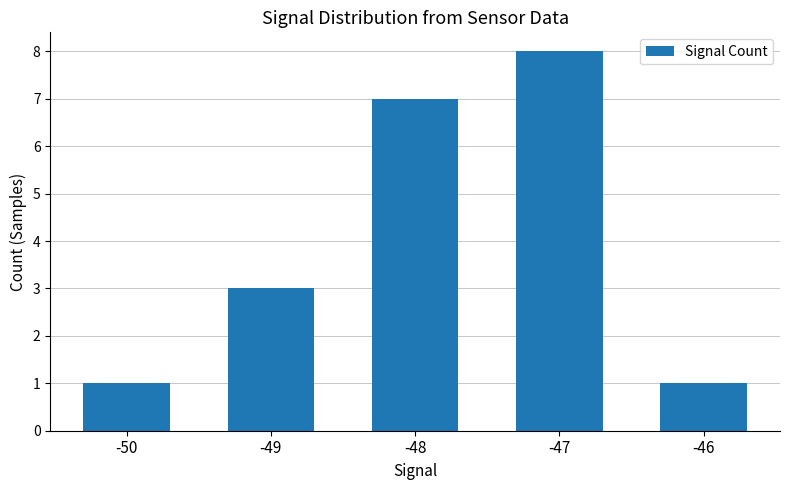

What is the maximum value shown in the chart?

8